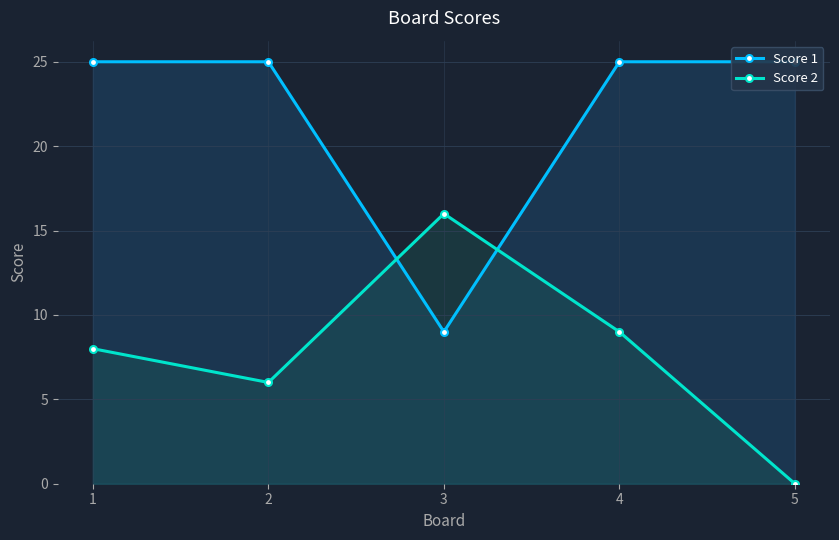

How many lines are shown in the chart?

2